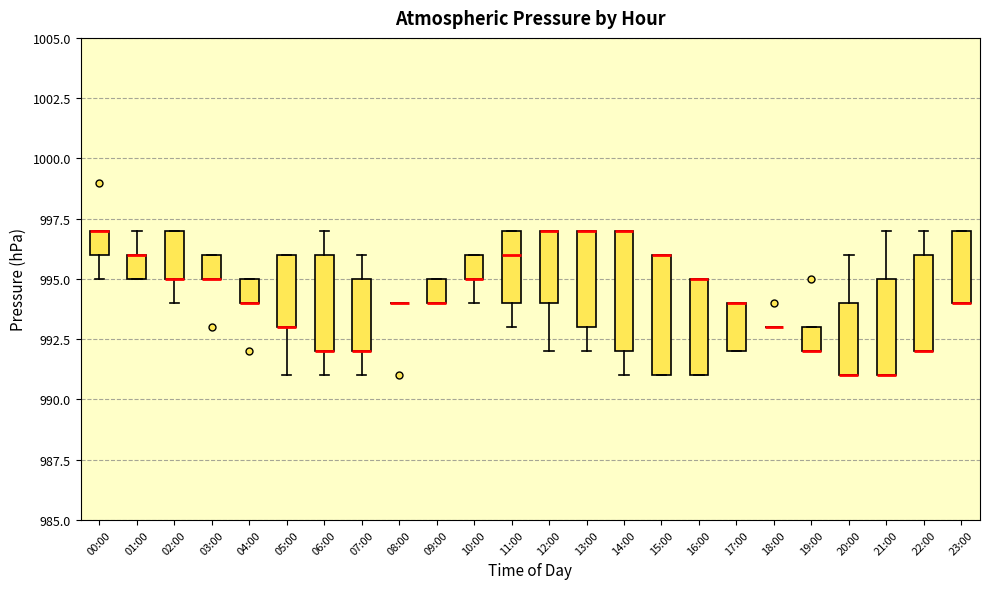

Reading left to right, read every box against the y-axis: the position of its median line, the range the box covers, and the ends of its whiskers. The values are not printed on the chart, so give them approximately, as read against the axis.

00:00: median 997 (drawn on the box's upper edge), box 996 to 997, whiskers 995 to 997
01:00: median 996 (drawn on the box's upper edge), box 995 to 996, whiskers 995 to 997
02:00: median 995 (drawn on the box's lower edge), box 995 to 997, whiskers 994 to 997
03:00: median 995 (drawn on the box's lower edge), box 995 to 996, whiskers 995 to 996
04:00: median 994 (drawn on the box's lower edge), box 994 to 995, whiskers 994 to 995
05:00: median 993 (drawn on the box's lower edge), box 993 to 996, whiskers 991 to 996
06:00: median 992 (drawn on the box's lower edge), box 992 to 996, whiskers 991 to 997
07:00: median 992 (drawn on the box's lower edge), box 992 to 995, whiskers 991 to 996
08:00: box collapsed to a line at 994, whiskers 994 to 994
09:00: median 994 (drawn on the box's lower edge), box 994 to 995, whiskers 994 to 995
10:00: median 995 (drawn on the box's lower edge), box 995 to 996, whiskers 994 to 996
11:00: median 996, box 994 to 997, whiskers 993 to 997
12:00: median 997 (drawn on the box's upper edge), box 994 to 997, whiskers 992 to 997
13:00: median 997 (drawn on the box's upper edge), box 993 to 997, whiskers 992 to 997
14:00: median 997 (drawn on the box's upper edge), box 992 to 997, whiskers 991 to 997
15:00: median 996 (drawn on the box's upper edge), box 991 to 996, whiskers 991 to 996
16:00: median 995 (drawn on the box's upper edge), box 991 to 995, whiskers 991 to 995
17:00: median 994 (drawn on the box's upper edge), box 992 to 994, whiskers 992 to 994
18:00: box collapsed to a line at 993, whiskers 993 to 993
19:00: median 992 (drawn on the box's lower edge), box 992 to 993, whiskers 992 to 993
20:00: median 991 (drawn on the box's lower edge), box 991 to 994, whiskers 991 to 996
21:00: median 991 (drawn on the box's lower edge), box 991 to 995, whiskers 991 to 997
22:00: median 992 (drawn on the box's lower edge), box 992 to 996, whiskers 992 to 997
23:00: median 994 (drawn on the box's lower edge), box 994 to 997, whiskers 994 to 997